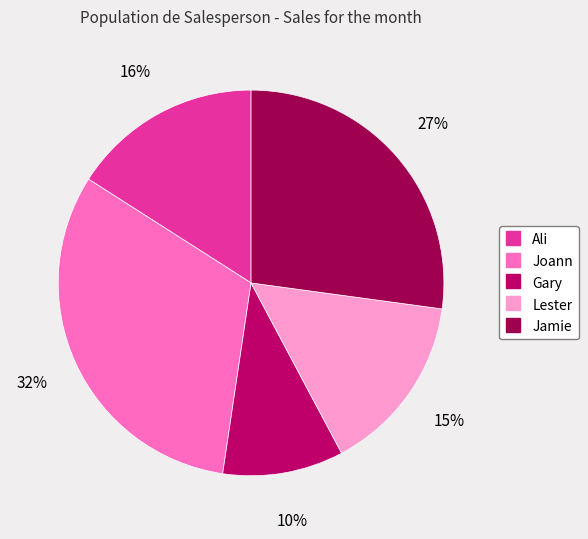

To the nearest percent, what portion does Jamie represent?

27%